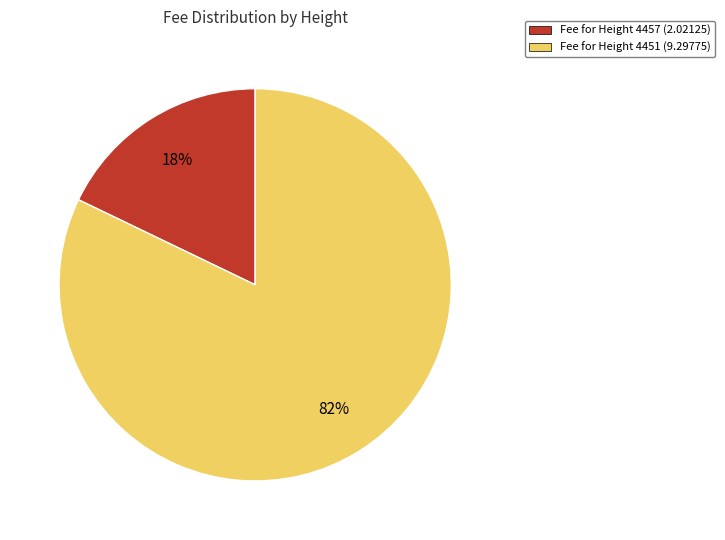

Between Fee for Height 4457 (2.02125) and Fee for Height 4451 (9.29775), which is larger?

Fee for Height 4451 (9.29775)